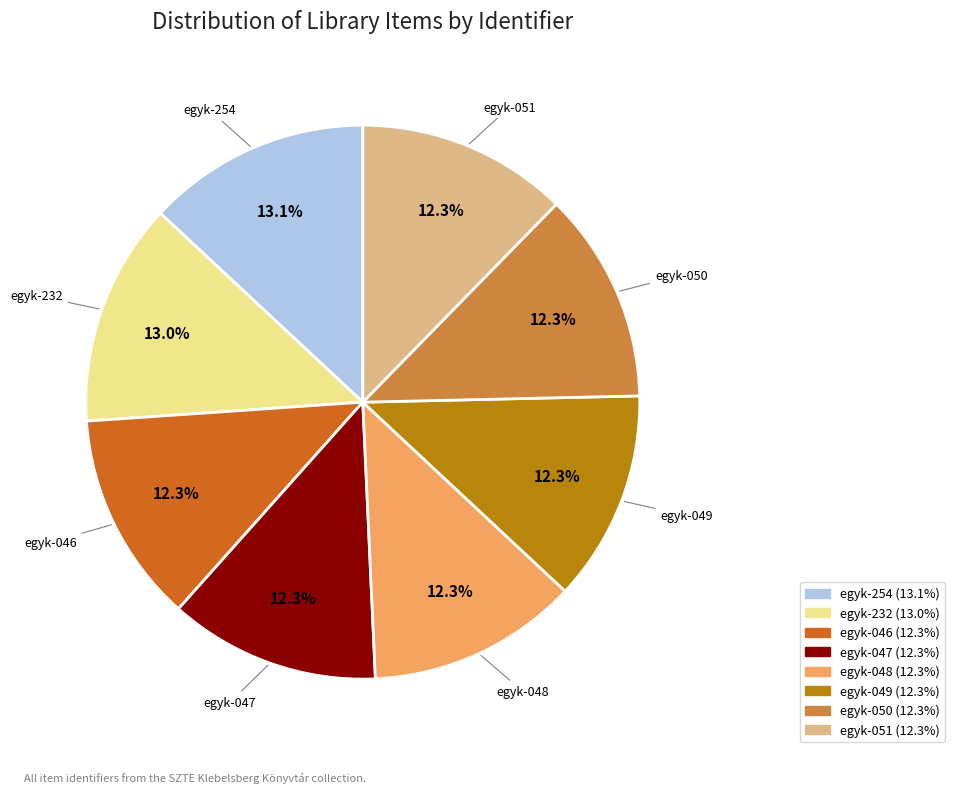

Is the sum of egyk-049 and egyk-047 greater than half?

No